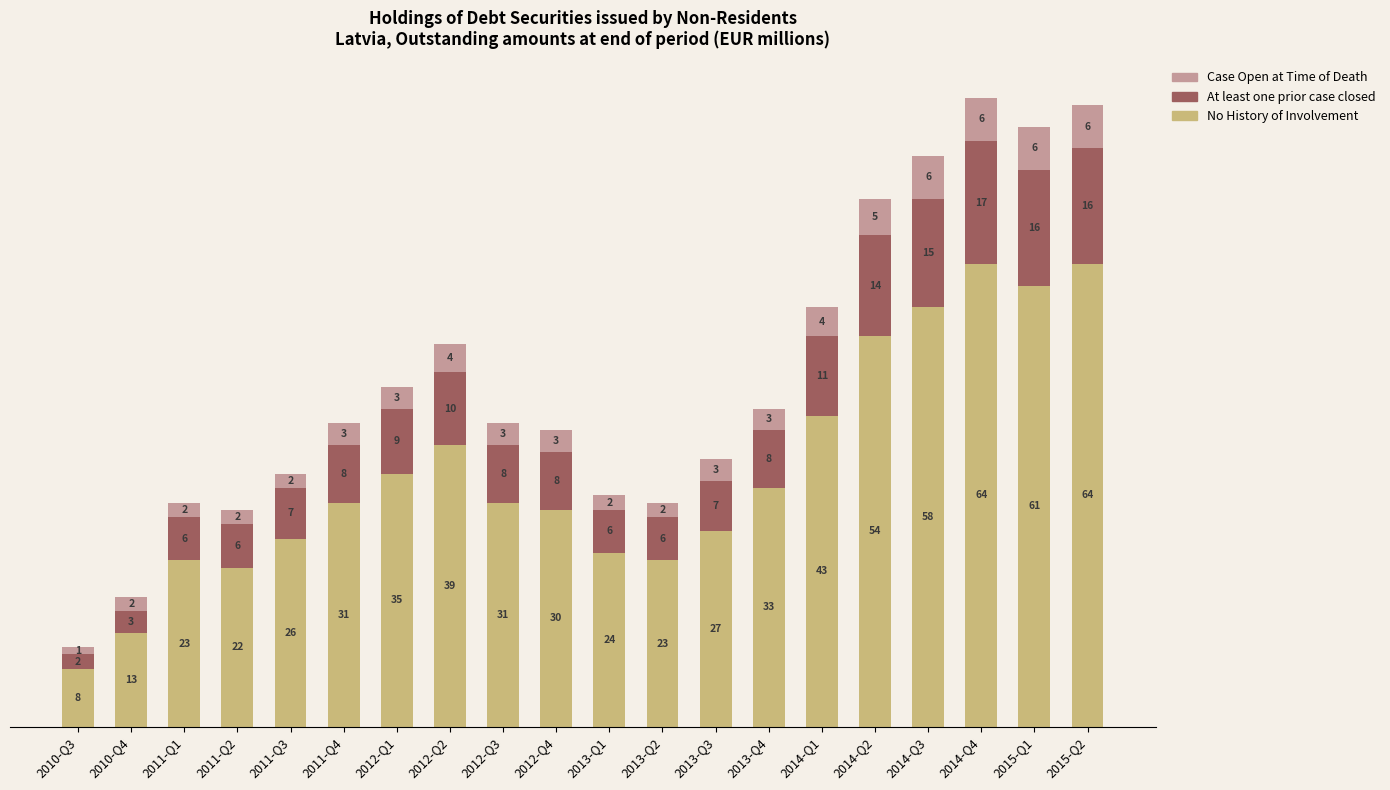

What value does the No History of Involvement series have at 2013-Q2, to the nearest 10?

20